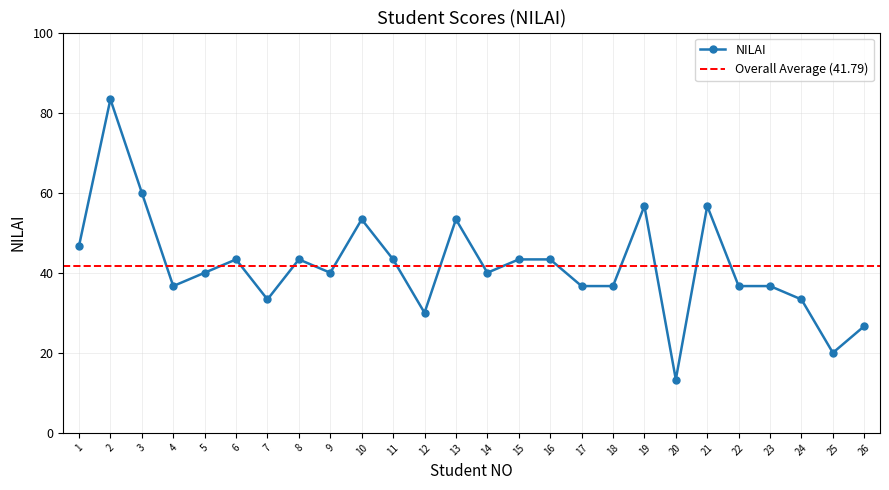

What is the difference between the second highest and minimum values?

46.7